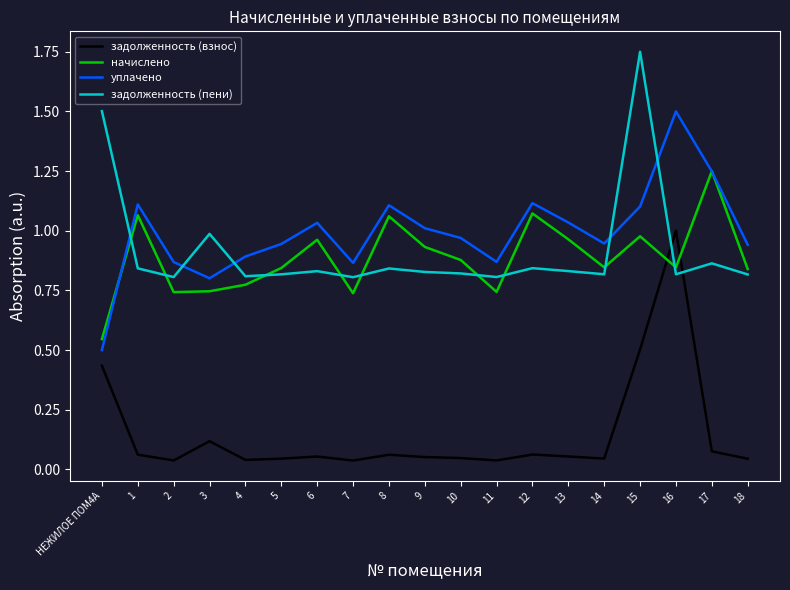

Which series has the largest range (max minus min)?

уплачено